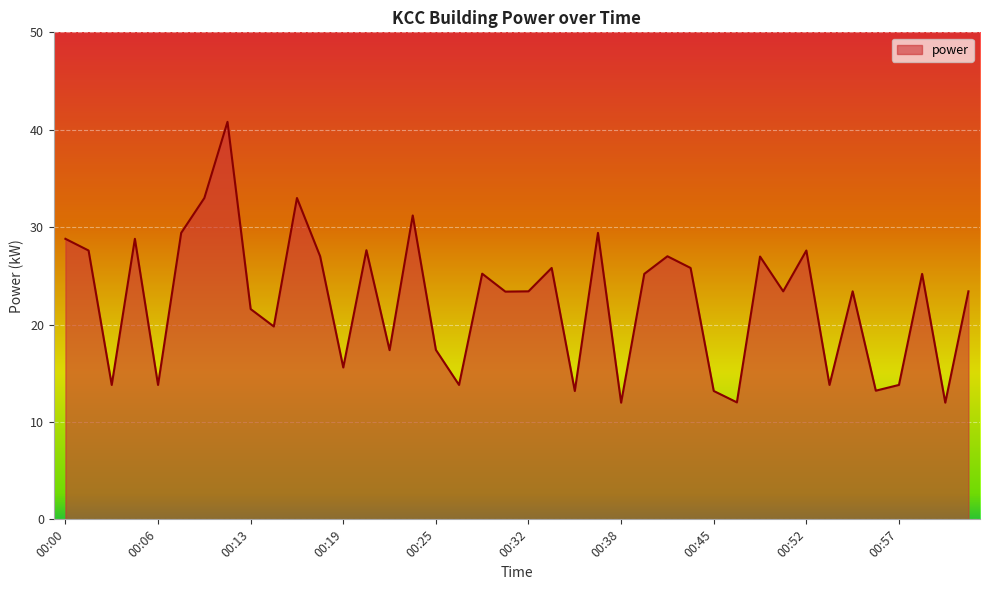

Does the chart display data point markers on the line(s)?

No